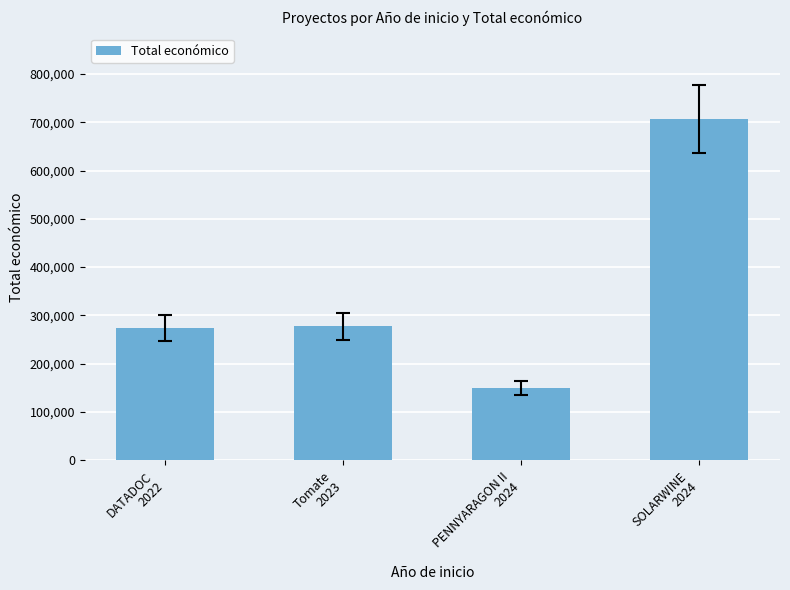

The chart shows a value of 1050425 at SOLARWINE
2024. True or false?

False